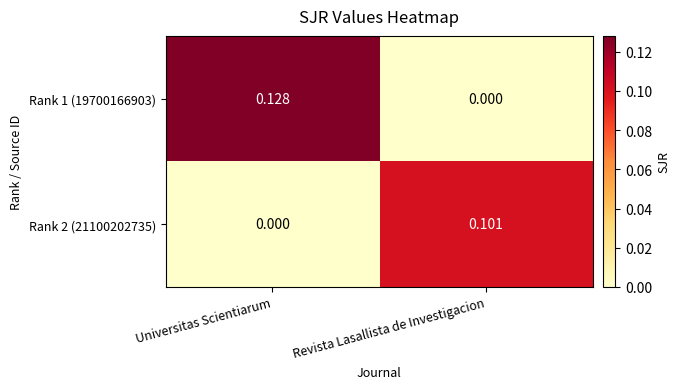

Is the value of Rank 1 (19700166903) at Universitas Scientiarum greater than the value of Rank 2 (21100202735) at Universitas Scientiarum?

Yes